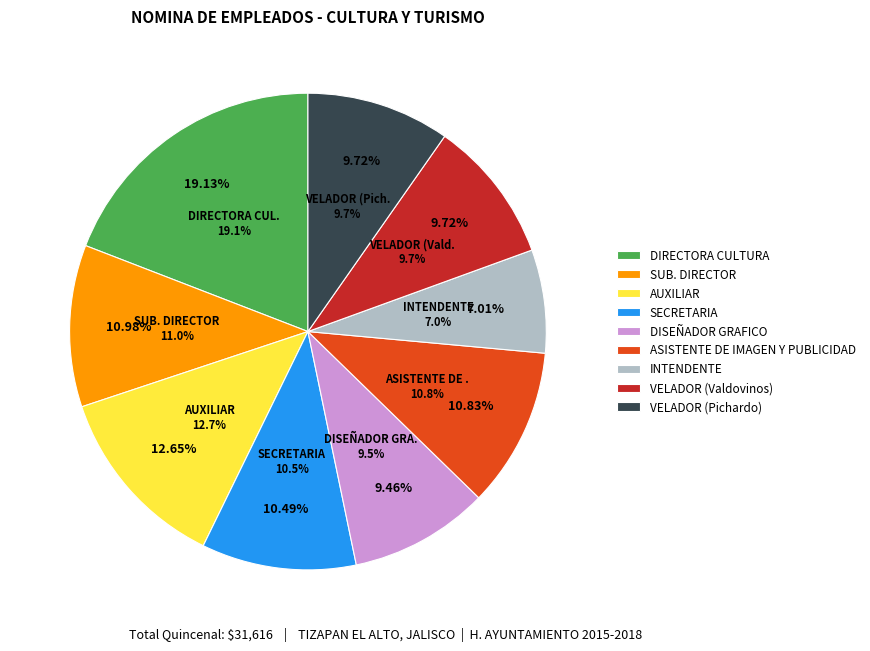

To the nearest percent, what portion does DIRECTORA CULTURA represent?

19%